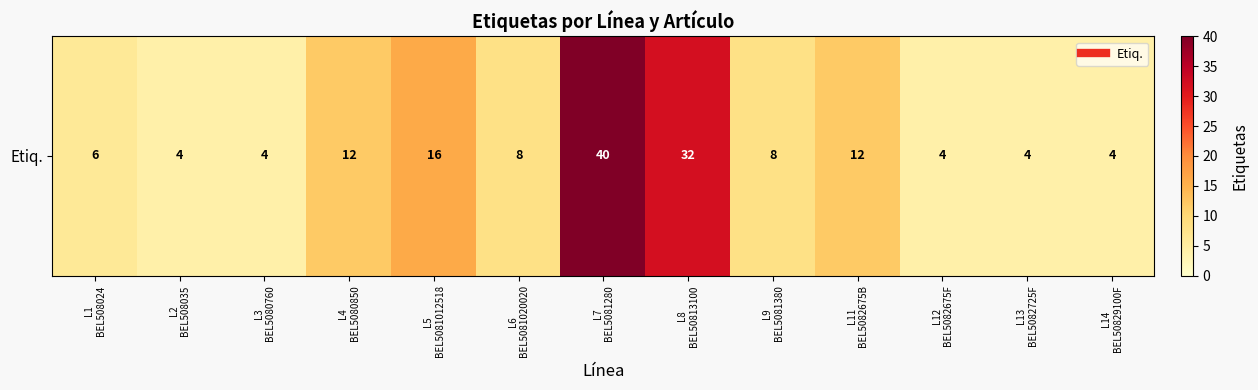

Reading left to right, what are all the values shown in this chart?

6	4	4	12	16	8	40	32	8	12	4	4	4